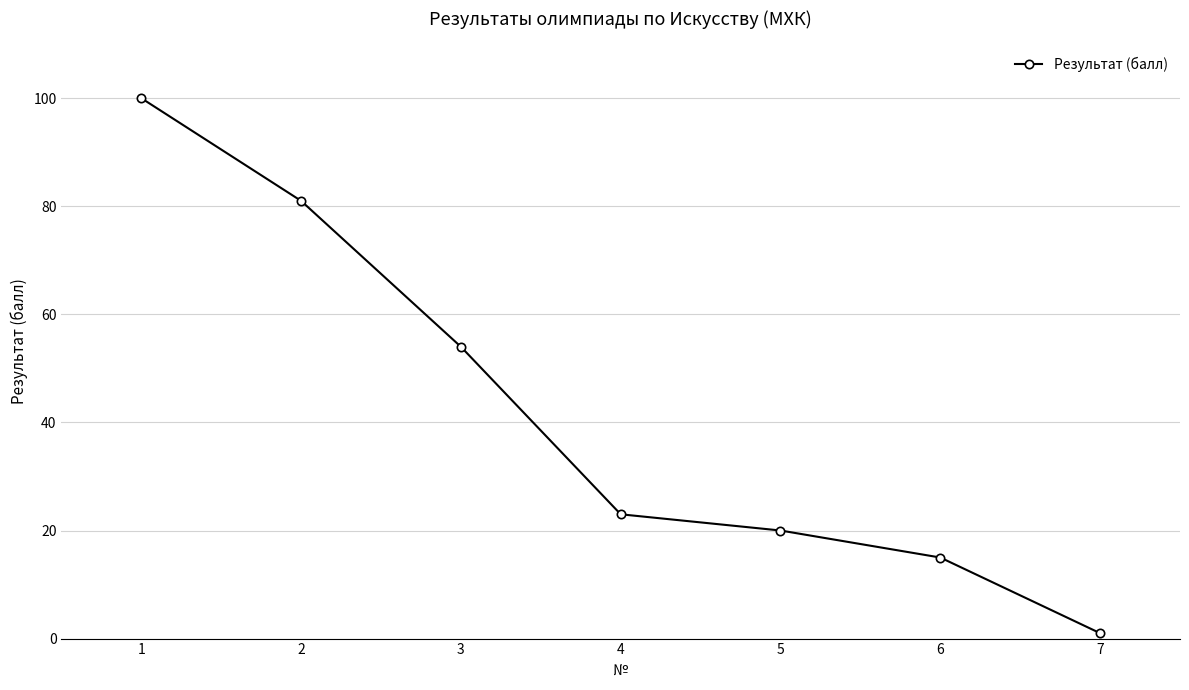

What is the minimum value shown in the chart?

1